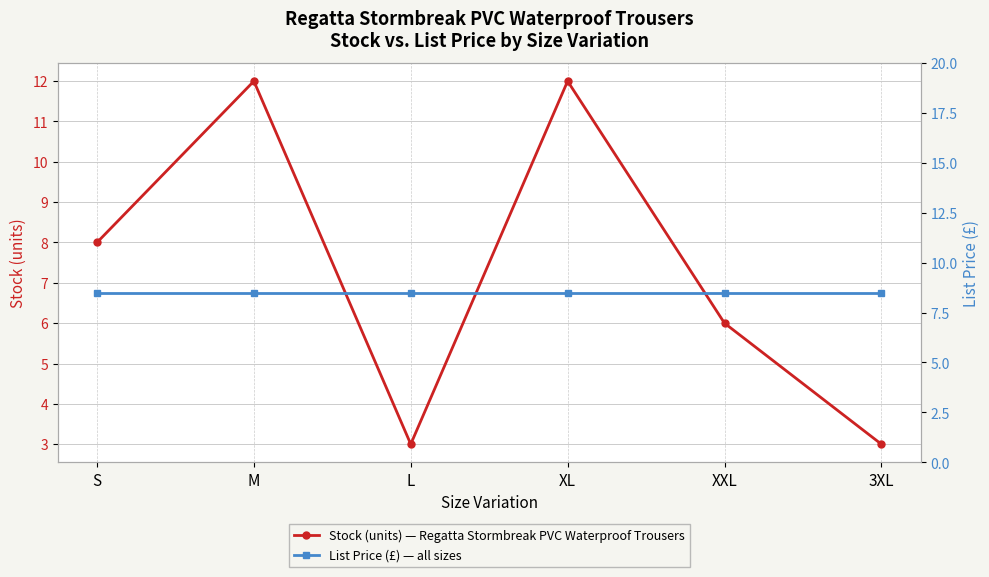

Rank the series by their average value, from highest to lowest.

List Price (£) — all sizes, Stock (units) — Regatta Stormbreak PVC Waterproof Trousers